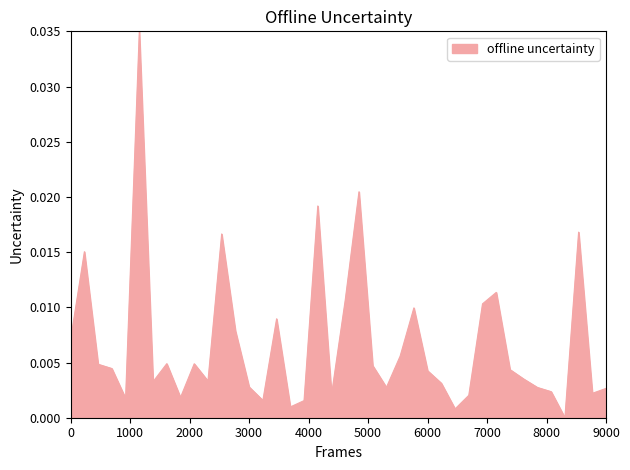

Count the number of values greater than 0.

39